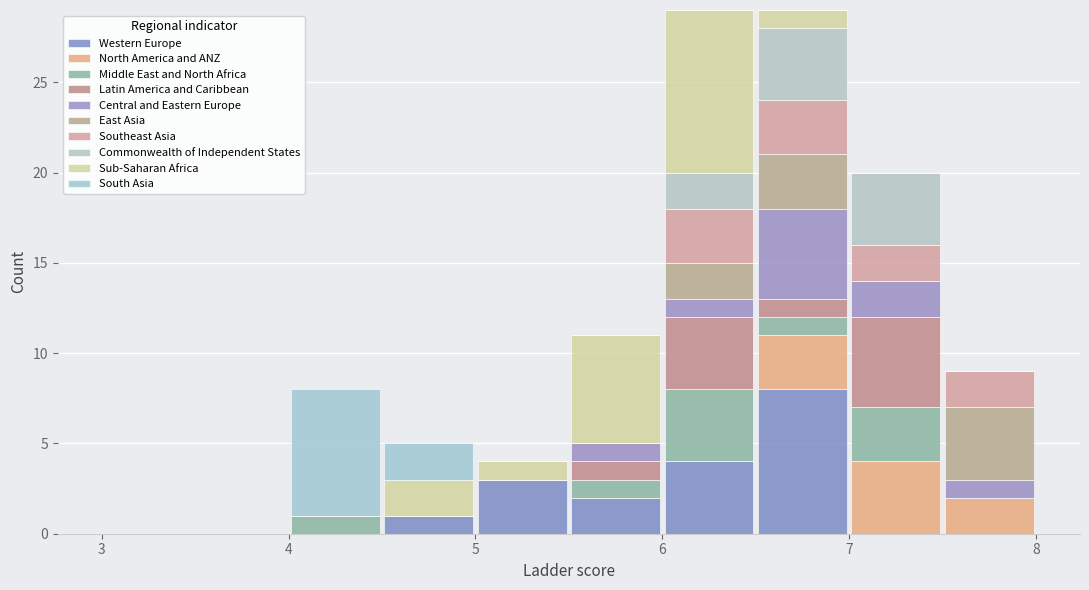

Reading left to right, transcribe this chart: for each stacked bar, give the range it covers on the x-axis and its total height. The values are not printed on the chart, so give them approximately, as read against the axis.

3.0 to 3.5: 0
3.5 to 4.0: 0
4.0 to 4.5: 8
4.5 to 5.0: 5
5.0 to 5.5: 4
5.5 to 6.0: 11
6.0 to 6.5: 29
6.5 to 7.0: 29
7.0 to 7.5: 20
7.5 to 8.0: 9